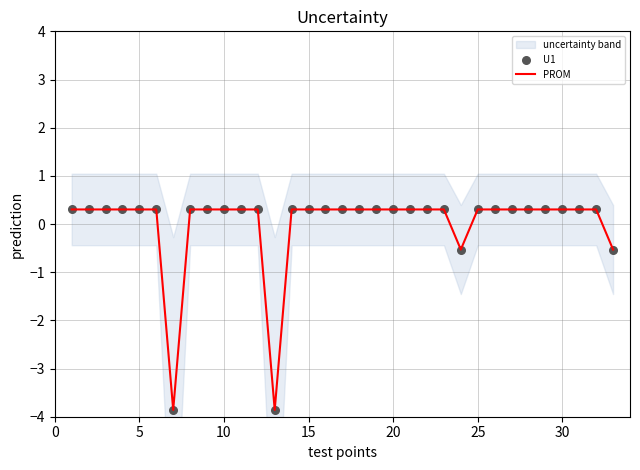

Which series has the largest total across all categories?

U1